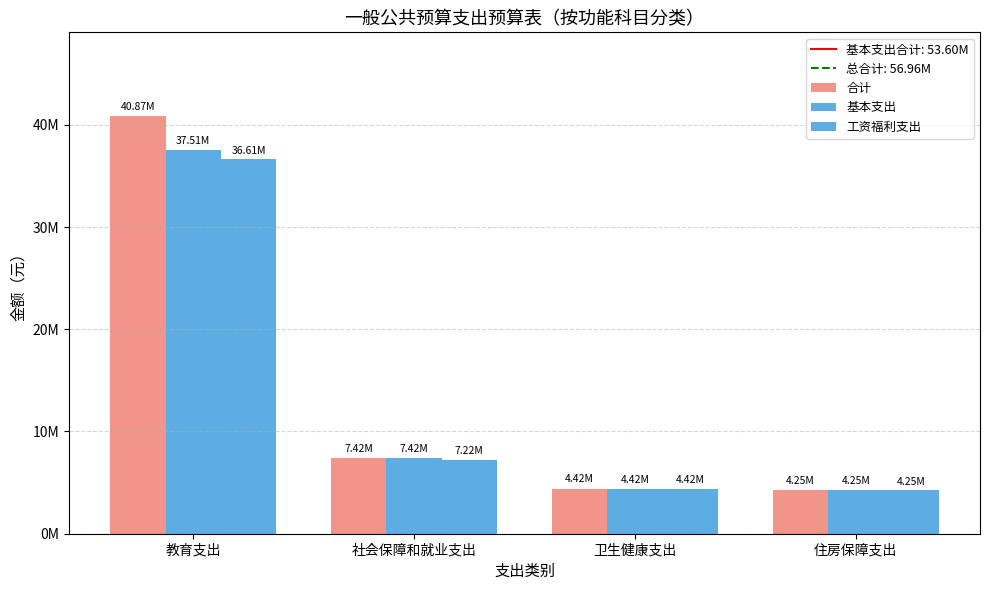

Are the bars horizontal?

No